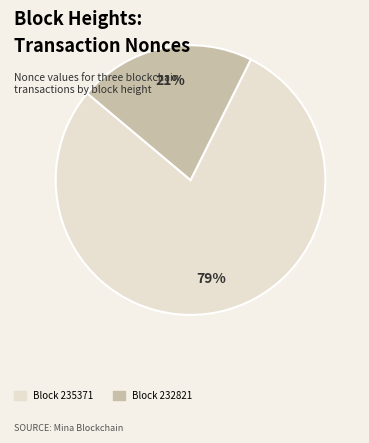

Is there any slice that represents more than half of the pie?

Yes